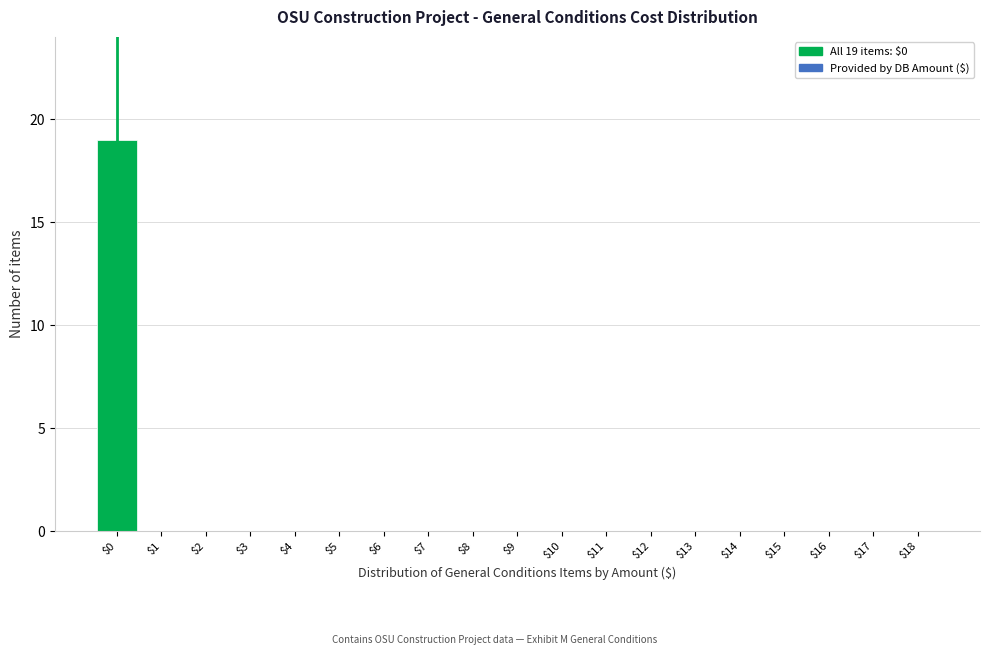

True or false: the data shows 0 at $16.

True